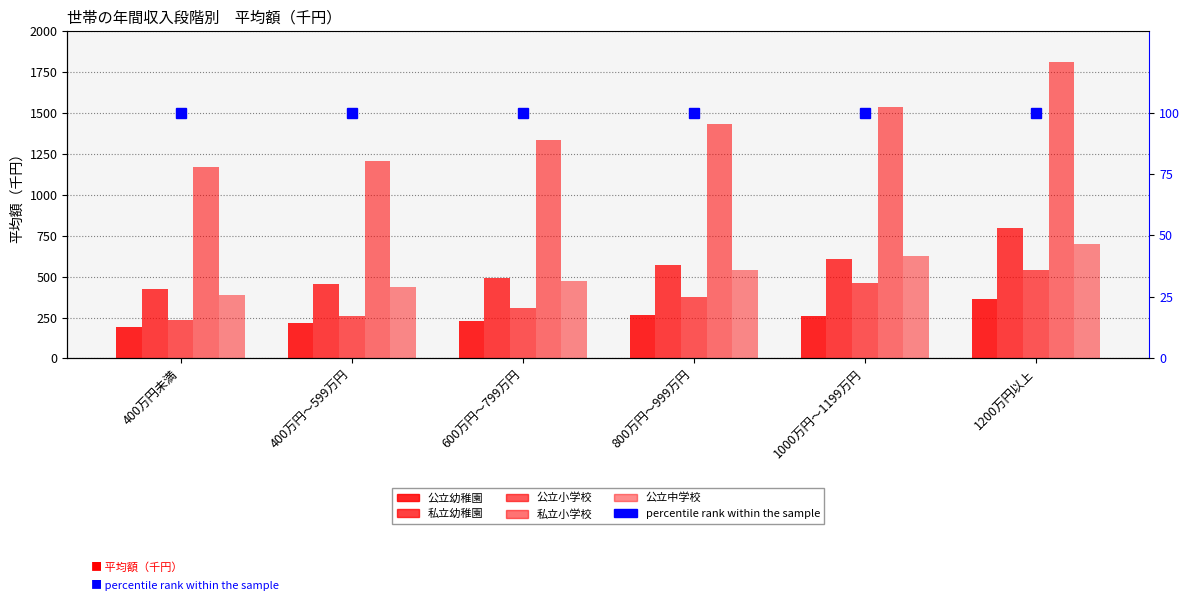

Reading left to right, list all the values displayed in this chart.

公立幼稚園: 400万円未満=195	400万円～599万円=214	600万円～799万円=229	800万円～999万円=268	1000万円～1199万円=257	1200万円以上=362
私立幼稚園: 400万円未満=422	400万円～599万円=456	600万円～799万円=489	800万円～999万円=573	1000万円～1199万円=607	1200万円以上=796
公立小学校: 400万円未満=236	400万円～599万円=258	600万円～799万円=307	800万円～999万円=376	1000万円～1199万円=460	1200万円以上=543
私立小学校: 400万円未満=1168	400万円～599万円=1206	600万円～799万円=1338	800万円～999万円=1433	1000万円～1199万円=1537	1200万円以上=1810
公立中学校: 400万円未満=388	400万円～599万円=435	600万円～799万円=476	800万円～999万円=541	1000万円～1199万円=624	1200万円以上=697
percentile rank within the sample: 400万円未満=100	400万円～599万円=100	600万円～799万円=100	800万円～999万円=100	1000万円～1199万円=100	1200万円以上=100